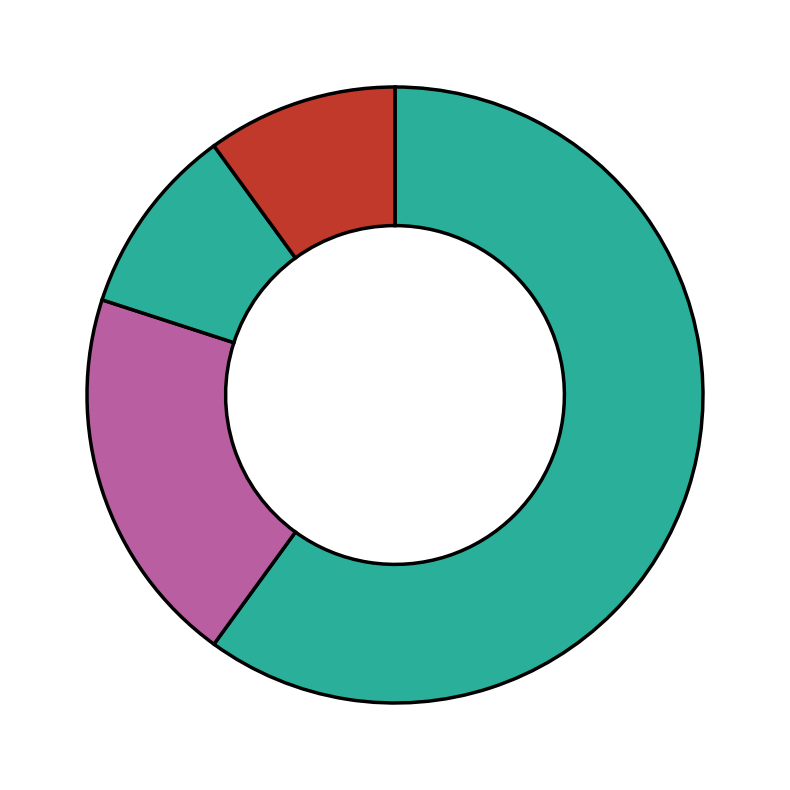

Count the number of slices in the pie.

4